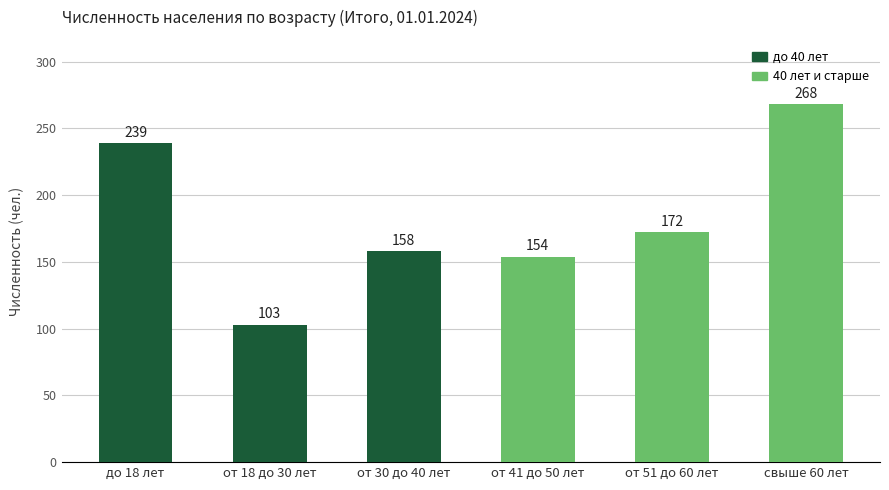

Is it true that the value at свыше 60 лет is 268?

True